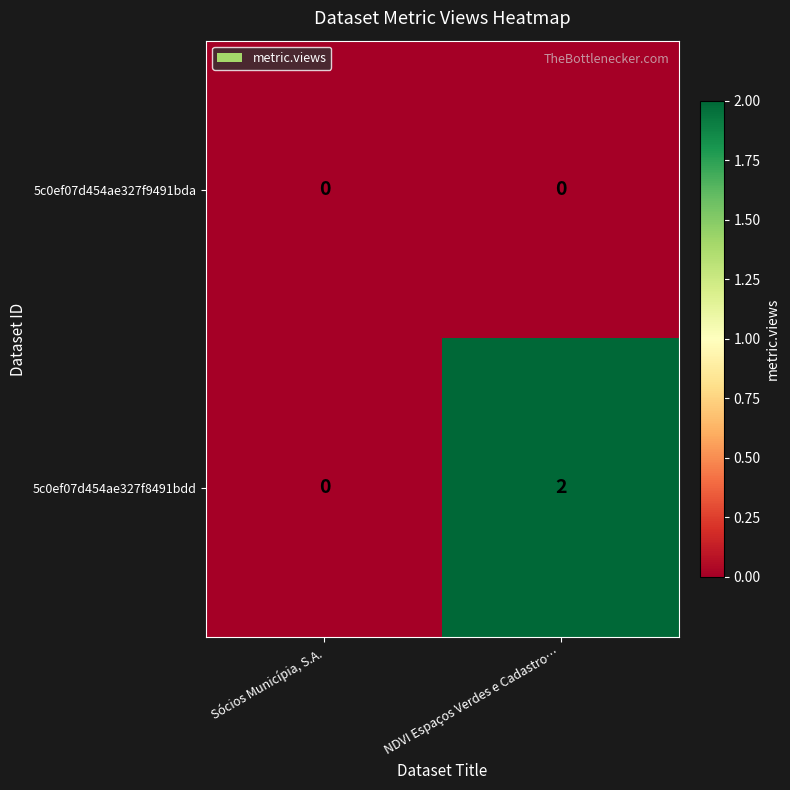

Count the number of categories in the chart.

2